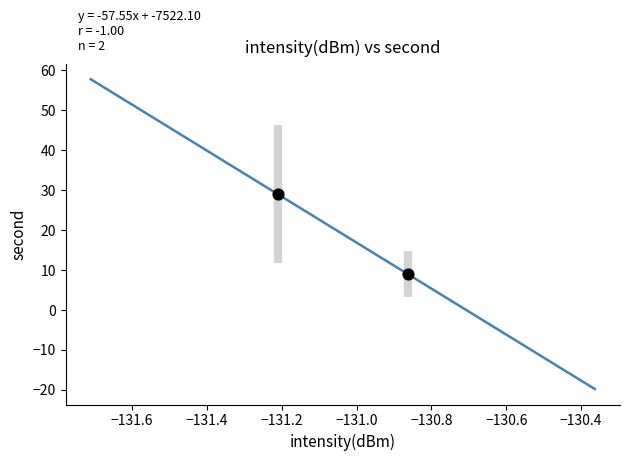

What is the average Y value?

19